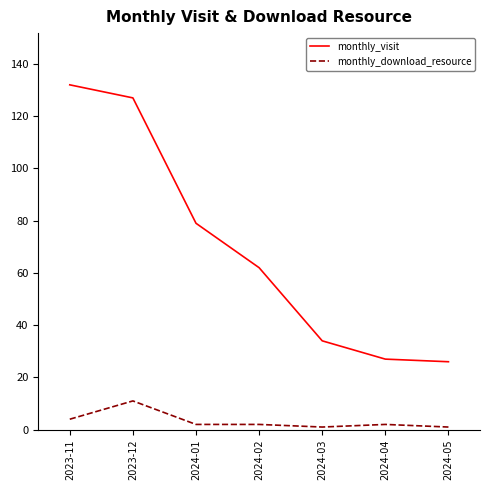

Reading left to right, what are all the values shown in this chart?

monthly_visit: 132	127	79	62	34	27	26
monthly_download_resource: 4	11	2	2	1	2	1